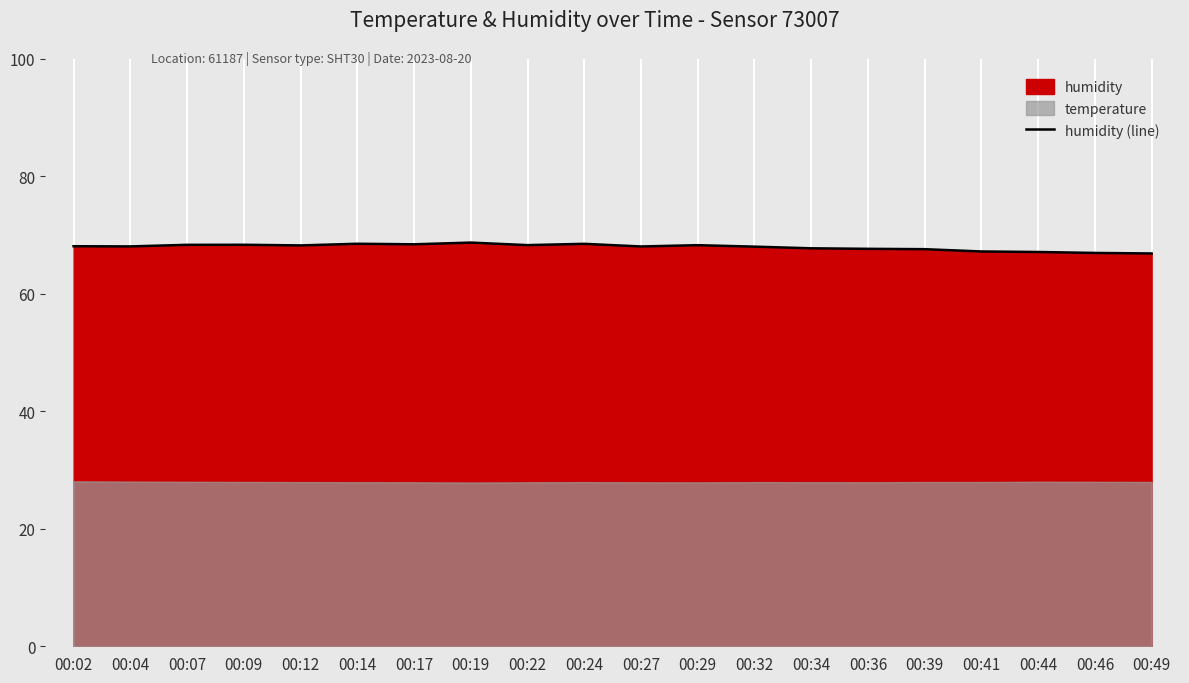

What is the sum of all values?

1358.3